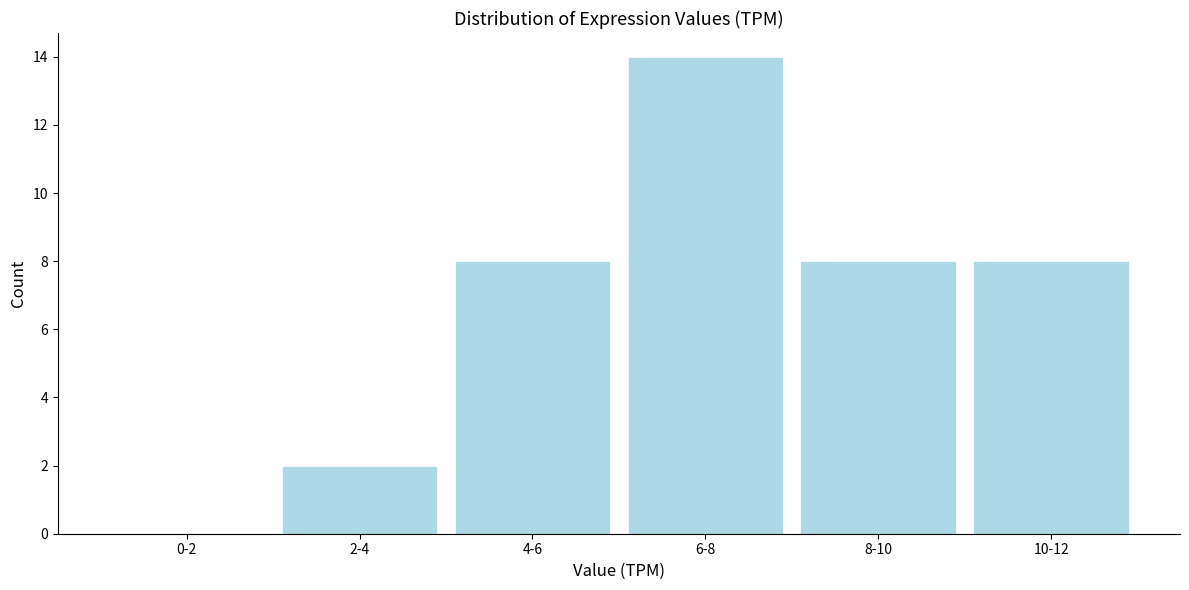

Reading right to left, transcribe all the data shown in this chart.

10-12=8	8-10=8	6-8=14	4-6=8	2-4=2	0-2=0